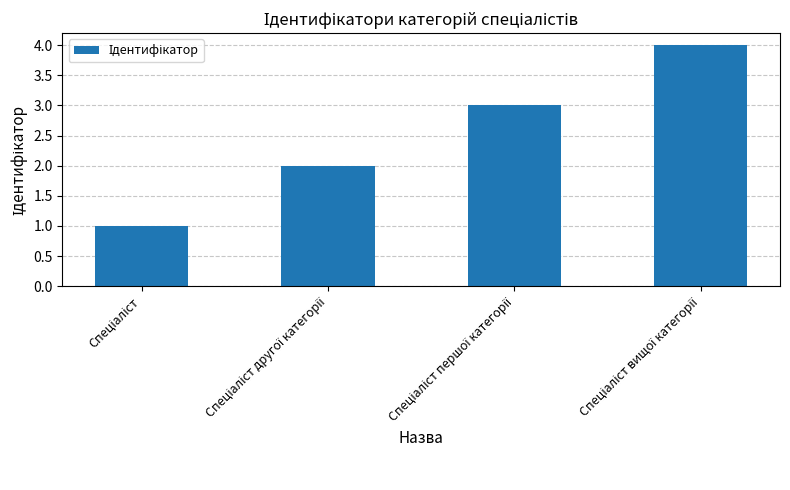

Reading right to left, what are all the values shown in this chart?

4	3	2	1